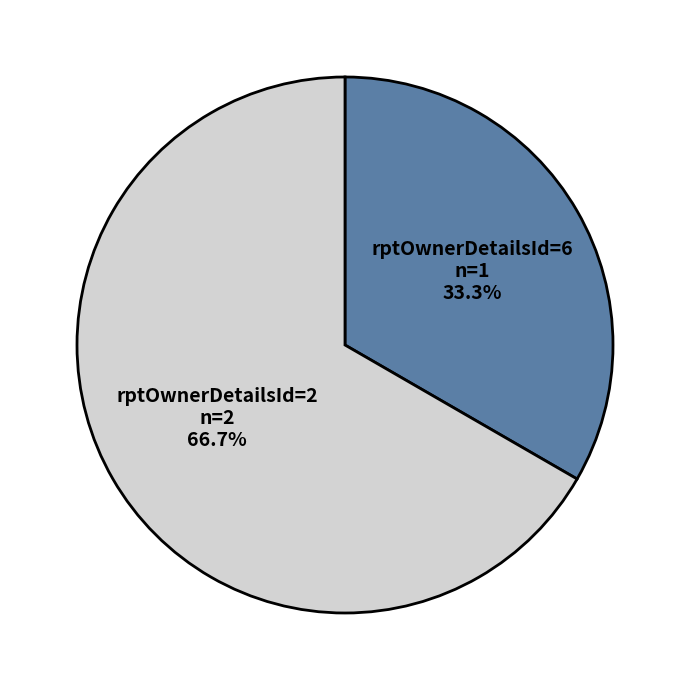

True or false: rptOwnerDetailsId=2 accounts for 67% of the total.

True